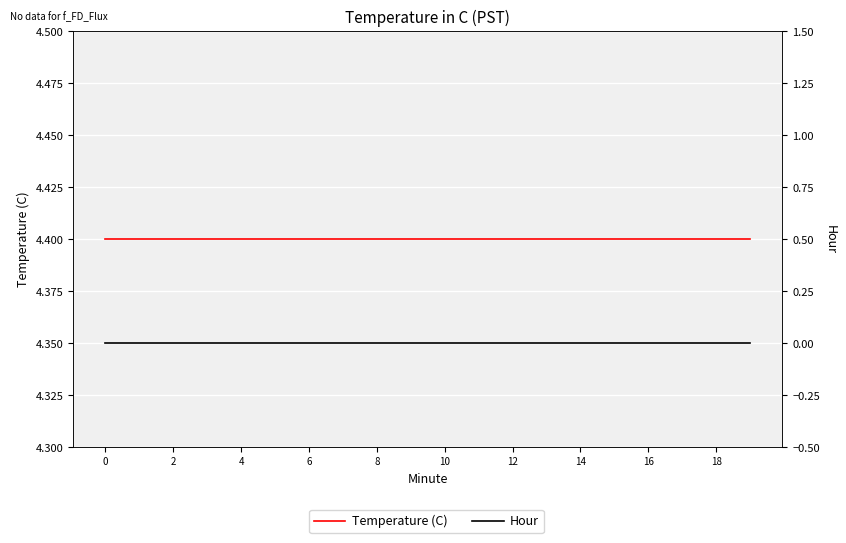

What is the lowest value of the Temperature (C) series?

4.4